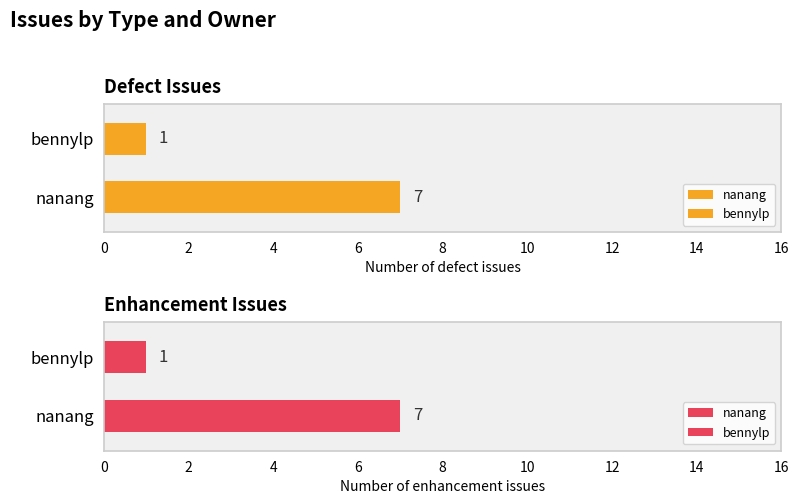

List the series in order of their overall mean, highest first.

defect, enhancement